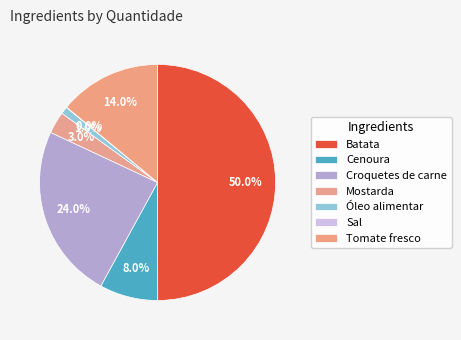

What is the largest slice in the pie chart?

Batata